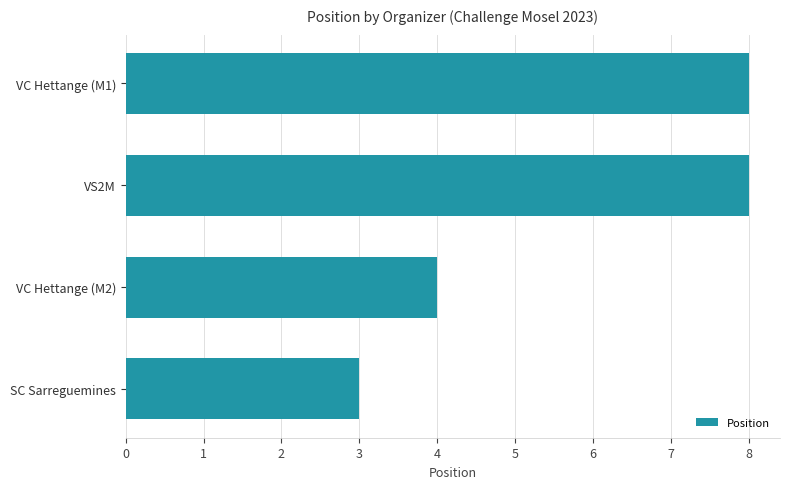

Count the values in the range 4 to 8.

3